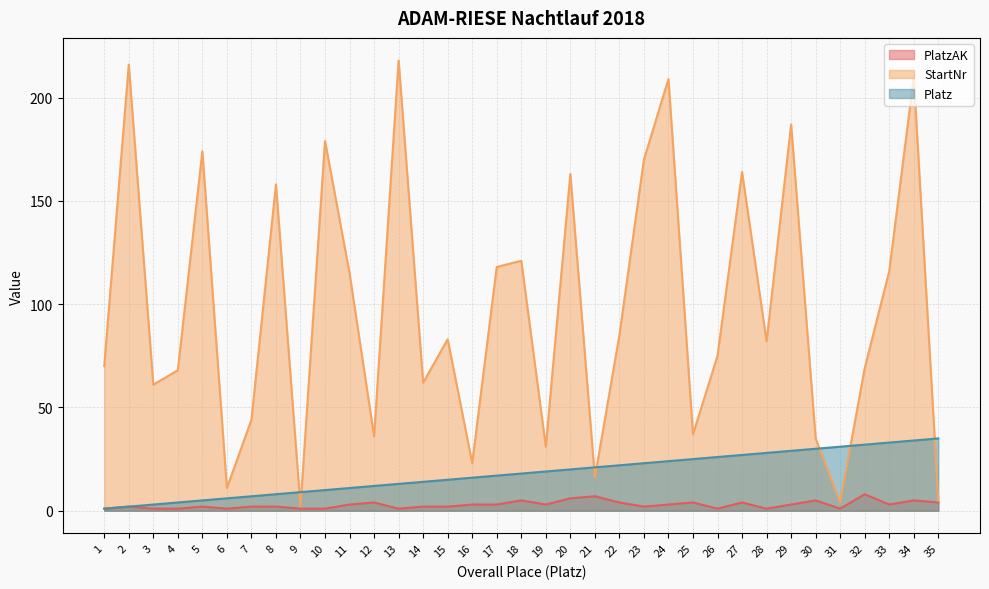

Where is the first local maximum for PlatzAK?

2